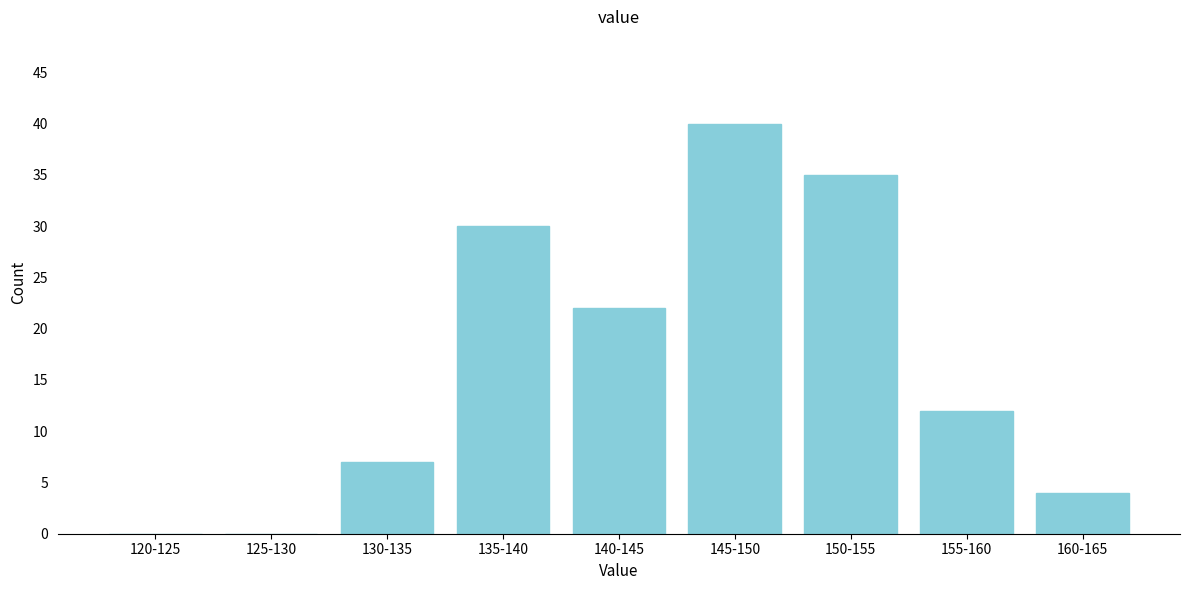

Reading left to right, list all the values displayed in this chart.

120-125=0	125-130=0	130-135=7	135-140=30	140-145=22	145-150=40	150-155=35	155-160=12	160-165=4